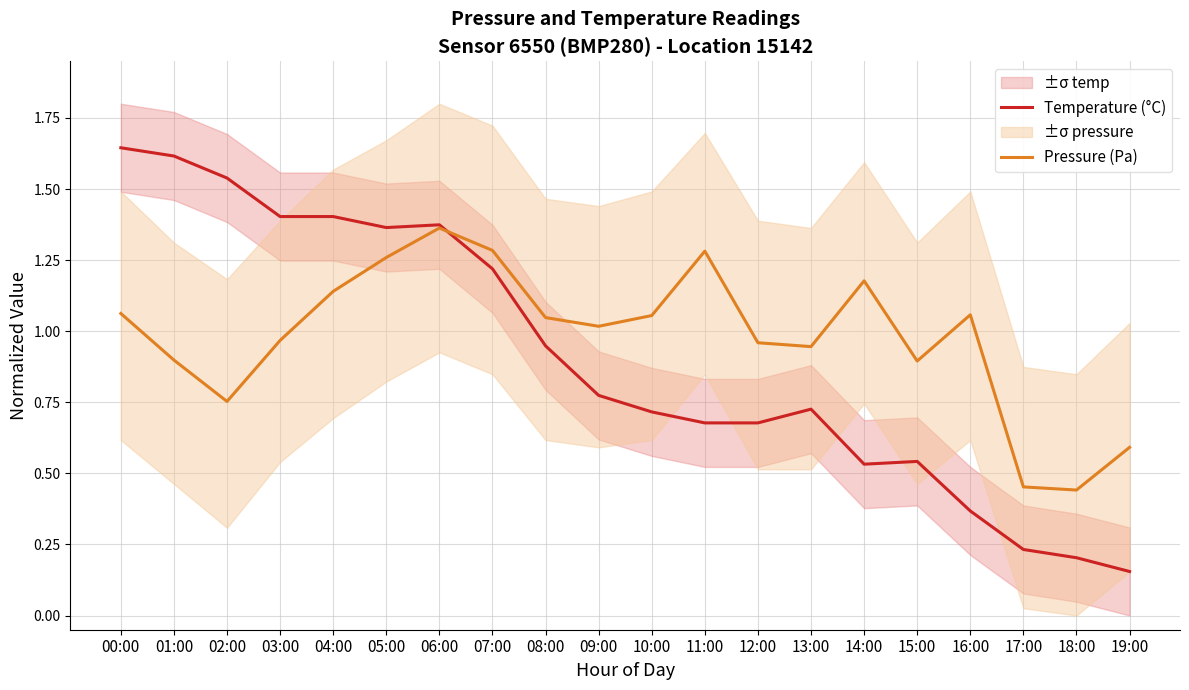

How many distinct data groups are displayed?

2